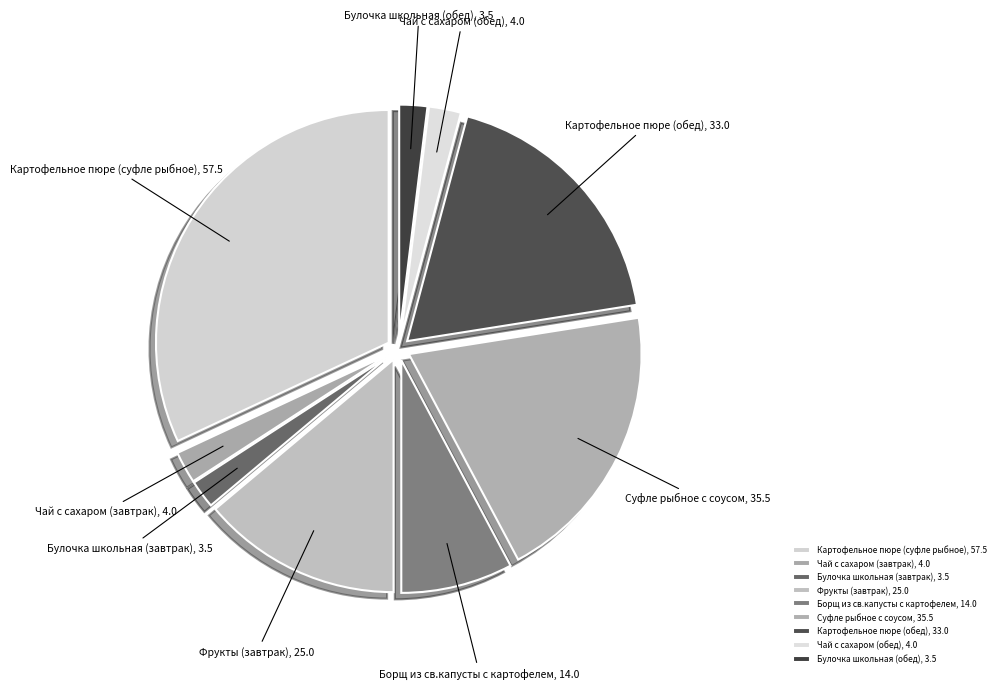

Does Картофельное пюре (суфле рыбное) account for over 50% of the chart?

No